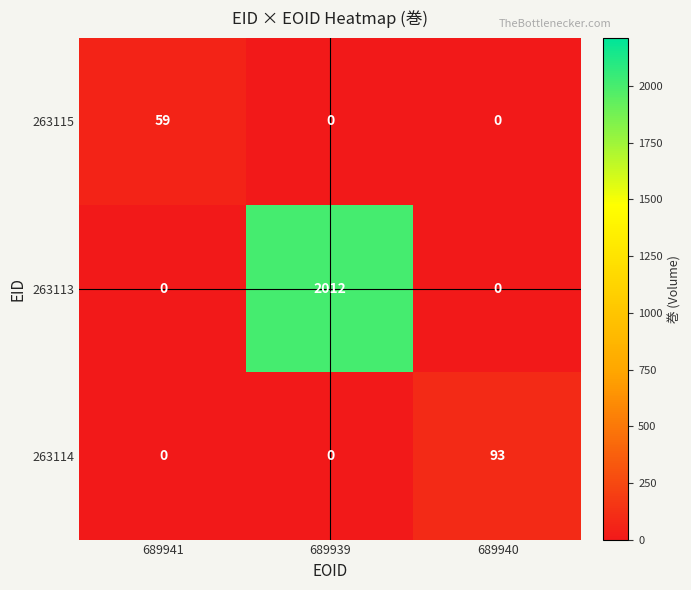

True or false: 263115 has a value of 35 at 689941.

False